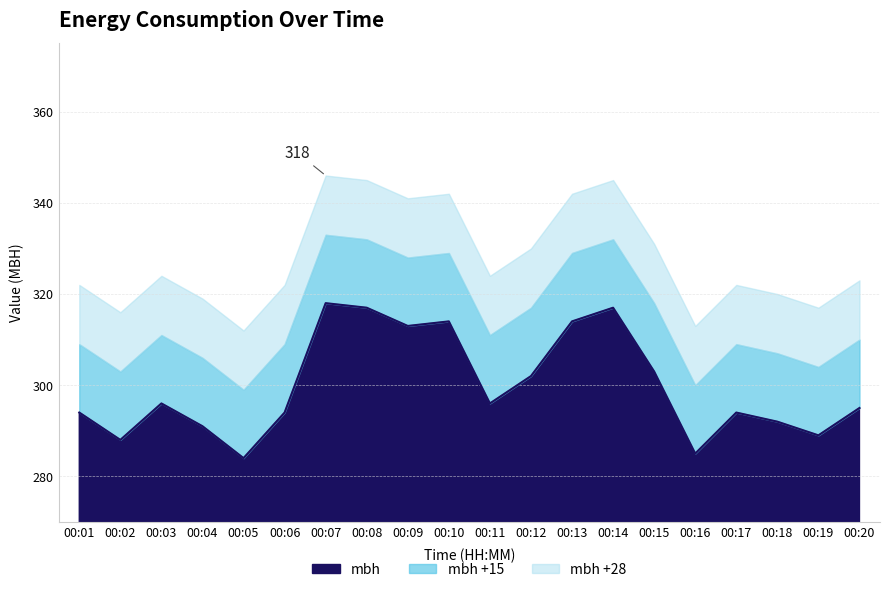

Reading left to right, transcribe all the data shown in this chart.

00:01=294	00:02=288	00:03=296	00:04=291	00:05=284	00:06=294	00:07=318	00:08=317	00:09=313	00:10=314	00:11=296	00:12=302	00:13=314	00:14=317	00:15=303	00:16=285	00:17=294	00:18=292	00:19=289	00:20=295